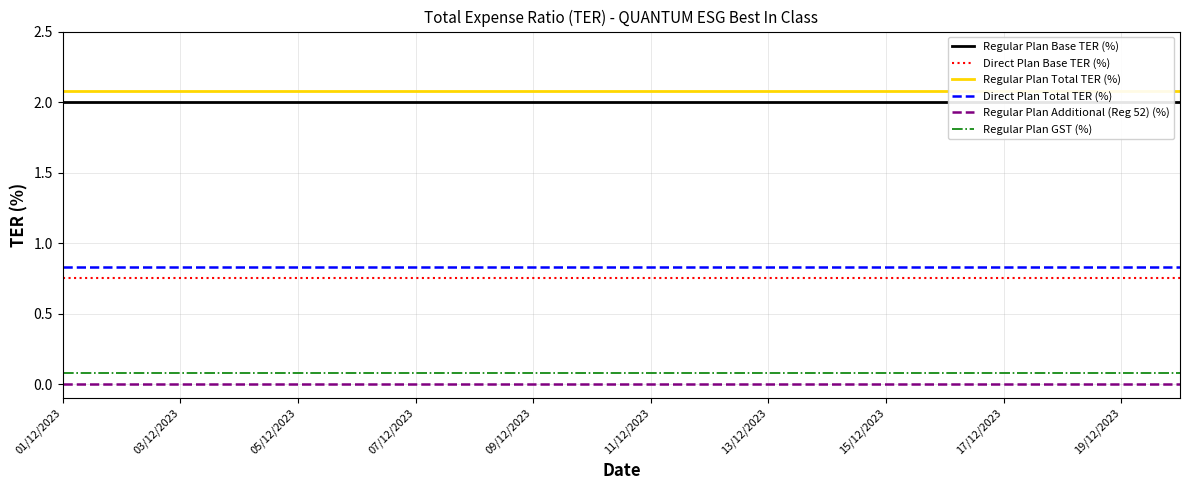

How many distinct data groups are displayed?

6